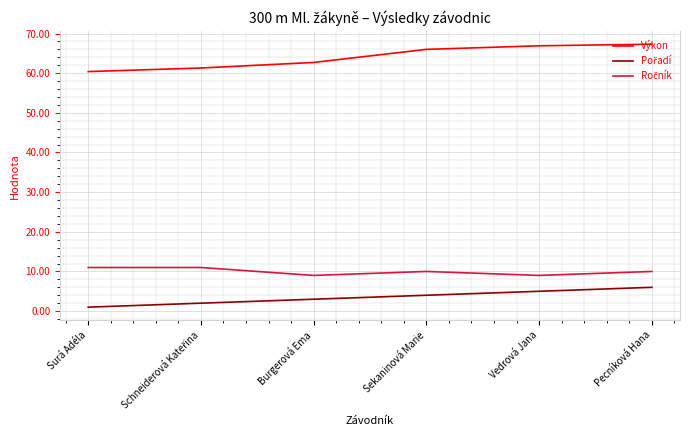

What is the greatest value displayed?

67.3